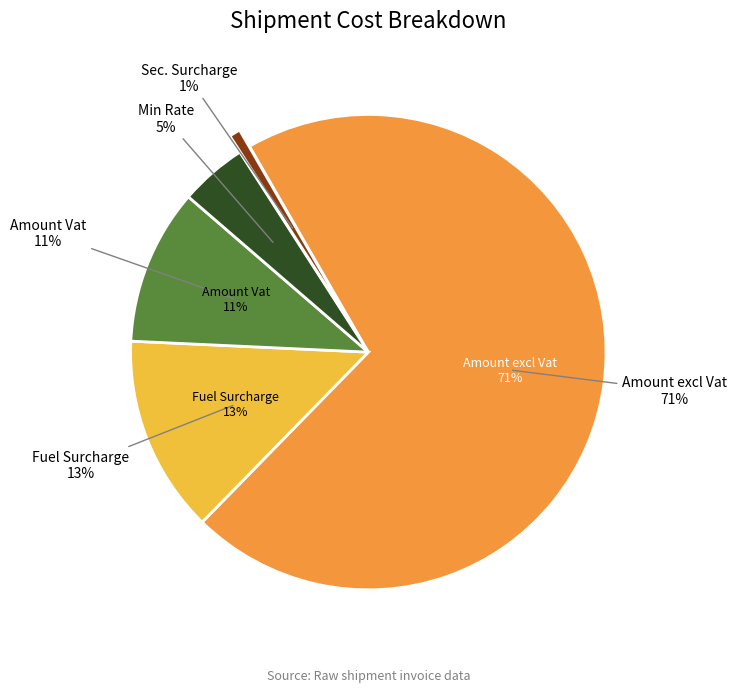

The Amount Vat slice represents 11% of the pie. True or false?

True